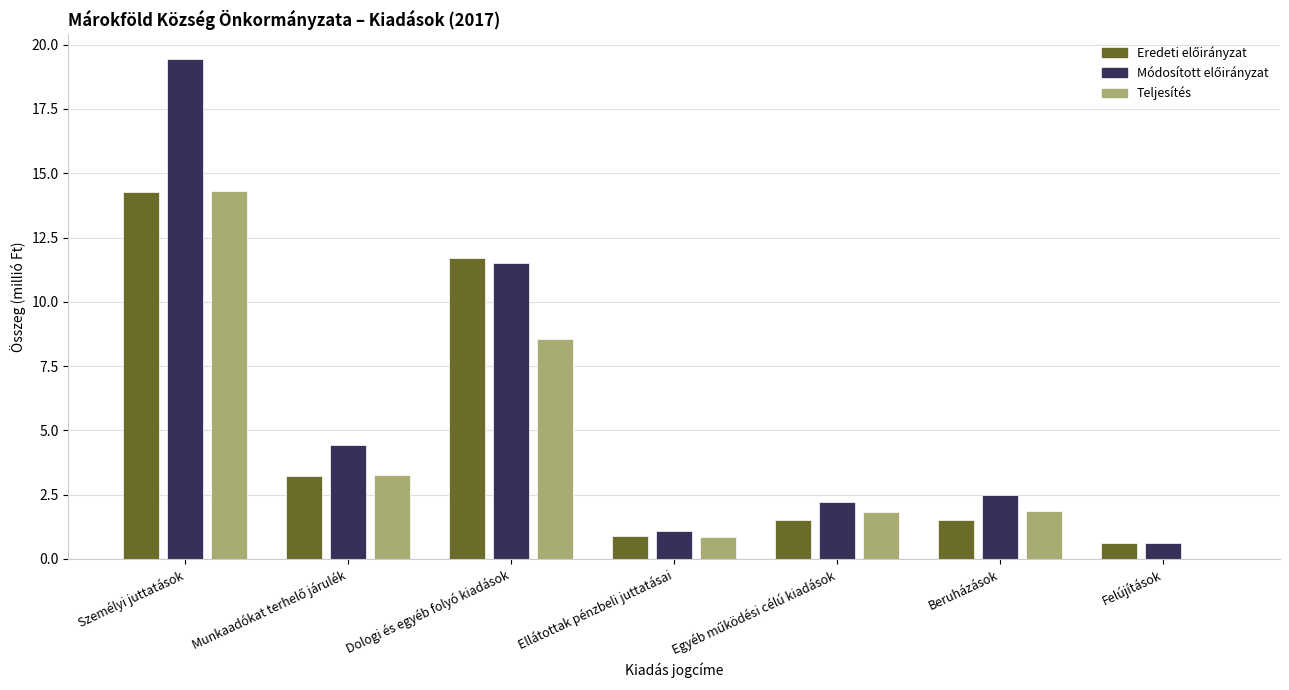

At which category is the sum across all series the highest?

Személyi juttatások